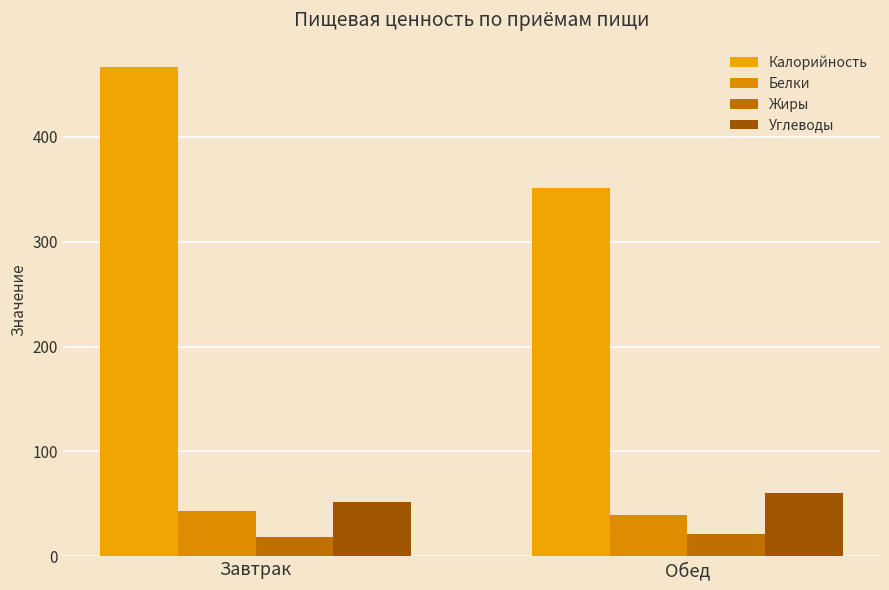

Reading left to right, extract all data points from this chart.

Калорийность: 466.5	350.9
Белки: 43.4	39.1
Жиры: 18.3	20.8
Углеводы: 51.8	60.1